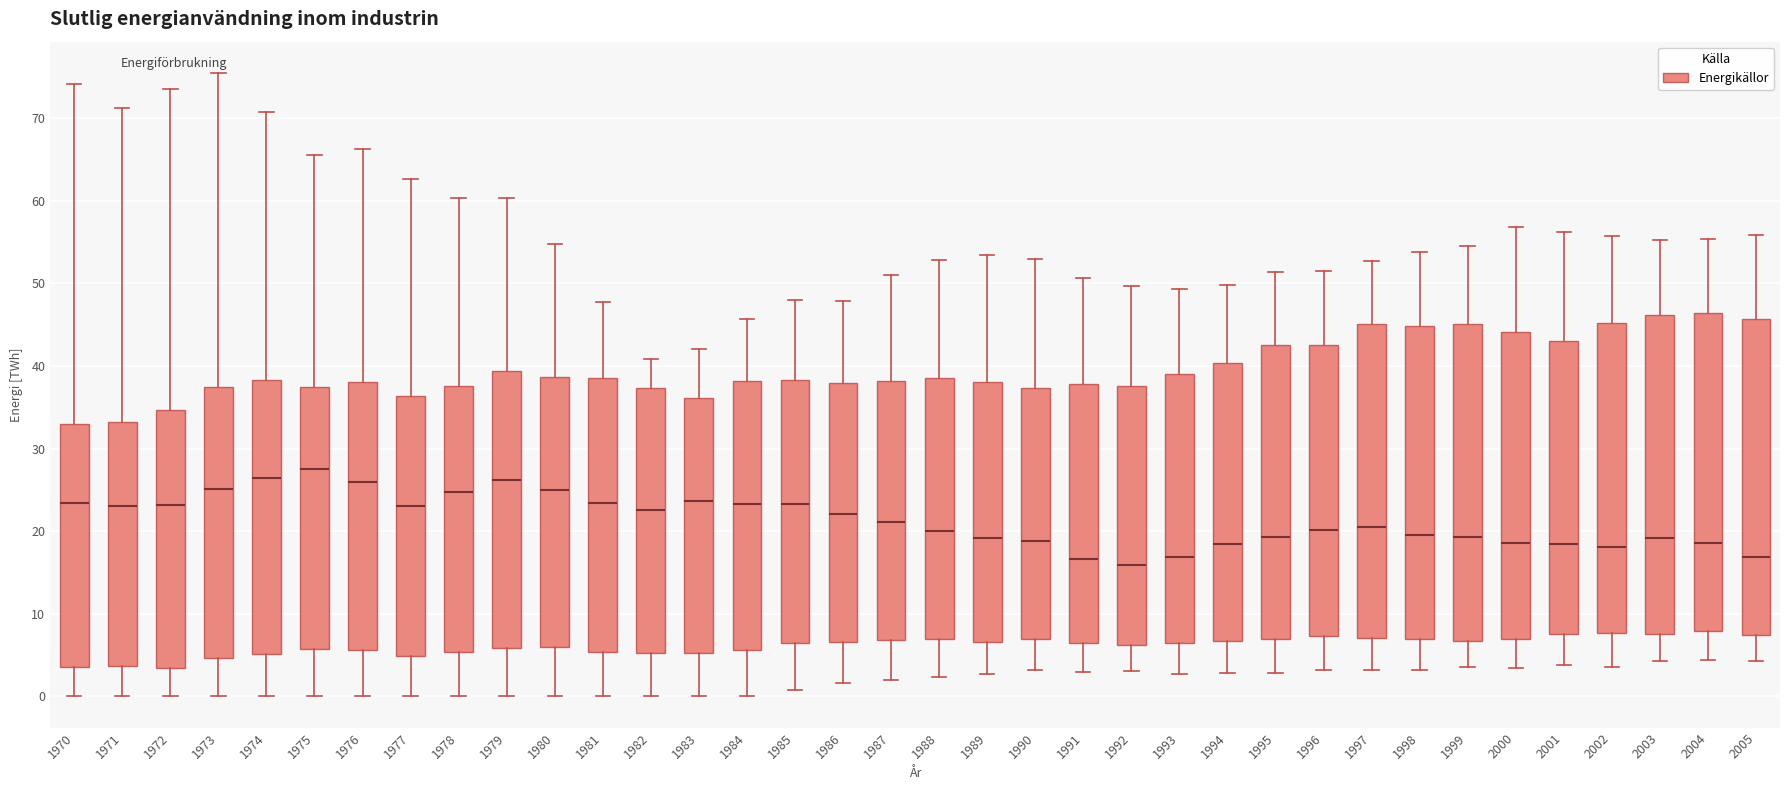

Reading left to right, read every box against the y-axis: the position of its median line, the range the box covers, and the ends of its whiskers. The values are not printed on the chart, so give them approximately, as read against the axis.

1970: median 23, box 4 to 33, whiskers 0 to 74
1971: median 23, box 4 to 33, whiskers 0 to 71
1972: median 23, box 4 to 35, whiskers 0 to 74
1973: median 25, box 5 to 37, whiskers 0 to 76
1974: median 27, box 5 to 38, whiskers 0 to 71
1975: median 28, box 6 to 37, whiskers 0 to 66
1976: median 26, box 6 to 38, whiskers 0 to 66
1977: median 23, box 5 to 36, whiskers 0 to 63
1978: median 25, box 5 to 38, whiskers 0 to 60
1979: median 26, box 6 to 39, whiskers 0 to 60
1980: median 25, box 6 to 39, whiskers 0 to 55
1981: median 23, box 5 to 39, whiskers 0 to 48
1982: median 23, box 5 to 37, whiskers 0 to 41
1983: median 24, box 5 to 36, whiskers 0 to 42
1984: median 23, box 6 to 38, whiskers 0 to 46
1985: median 23, box 6 to 38, whiskers 1 to 48
1986: median 22, box 7 to 38, whiskers 2 to 48
1987: median 21, box 7 to 38, whiskers 2 to 51
1988: median 20, box 7 to 39, whiskers 2 to 53
1989: median 19, box 7 to 38, whiskers 3 to 53
1990: median 19, box 7 to 37, whiskers 3 to 53
1991: median 17, box 6 to 38, whiskers 3 to 51
1992: median 16, box 6 to 38, whiskers 3 to 50
1993: median 17, box 7 to 39, whiskers 3 to 49
1994: median 18, box 7 to 40, whiskers 3 to 50
1995: median 19, box 7 to 43, whiskers 3 to 51
1996: median 20, box 7 to 43, whiskers 3 to 51
1997: median 21, box 7 to 45, whiskers 3 to 53
1998: median 20, box 7 to 45, whiskers 3 to 54
1999: median 19, box 7 to 45, whiskers 4 to 55
2000: median 19, box 7 to 44, whiskers 3 to 57
2001: median 18, box 8 to 43, whiskers 4 to 56
2002: median 18, box 8 to 45, whiskers 4 to 56
2003: median 19, box 8 to 46, whiskers 4 to 55
2004: median 19, box 8 to 46, whiskers 4 to 55
2005: median 17, box 7 to 46, whiskers 4 to 56